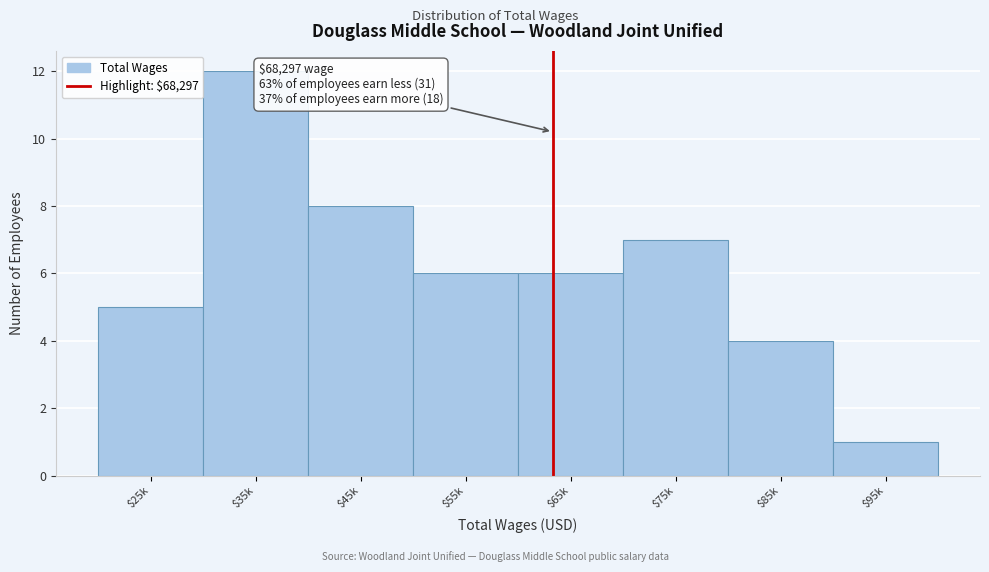

Reading left to right, extract all data points from this chart.

5	12	8	6	6	7	4	1